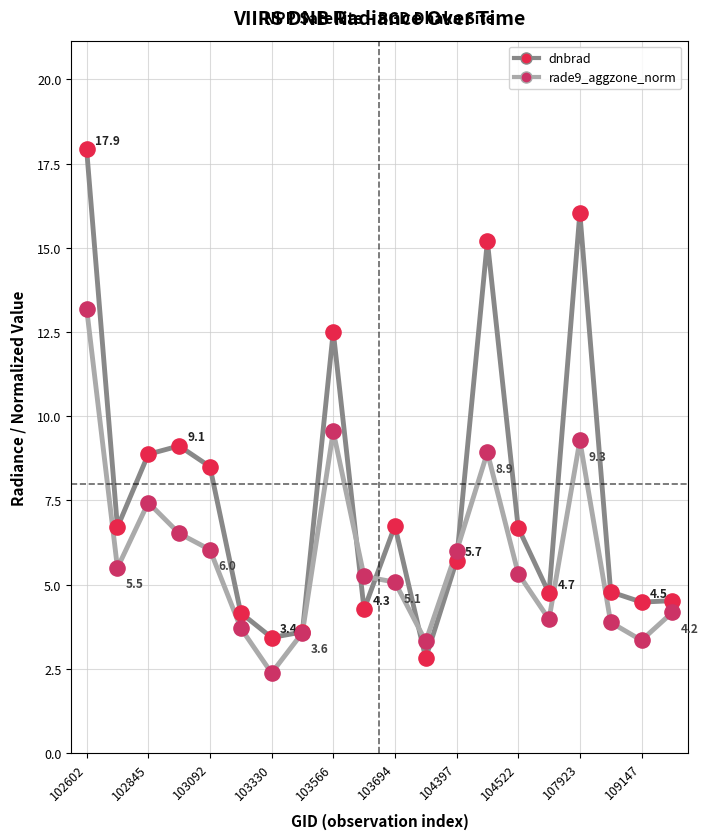

Which series has the largest range (max minus min)?

dnbrad